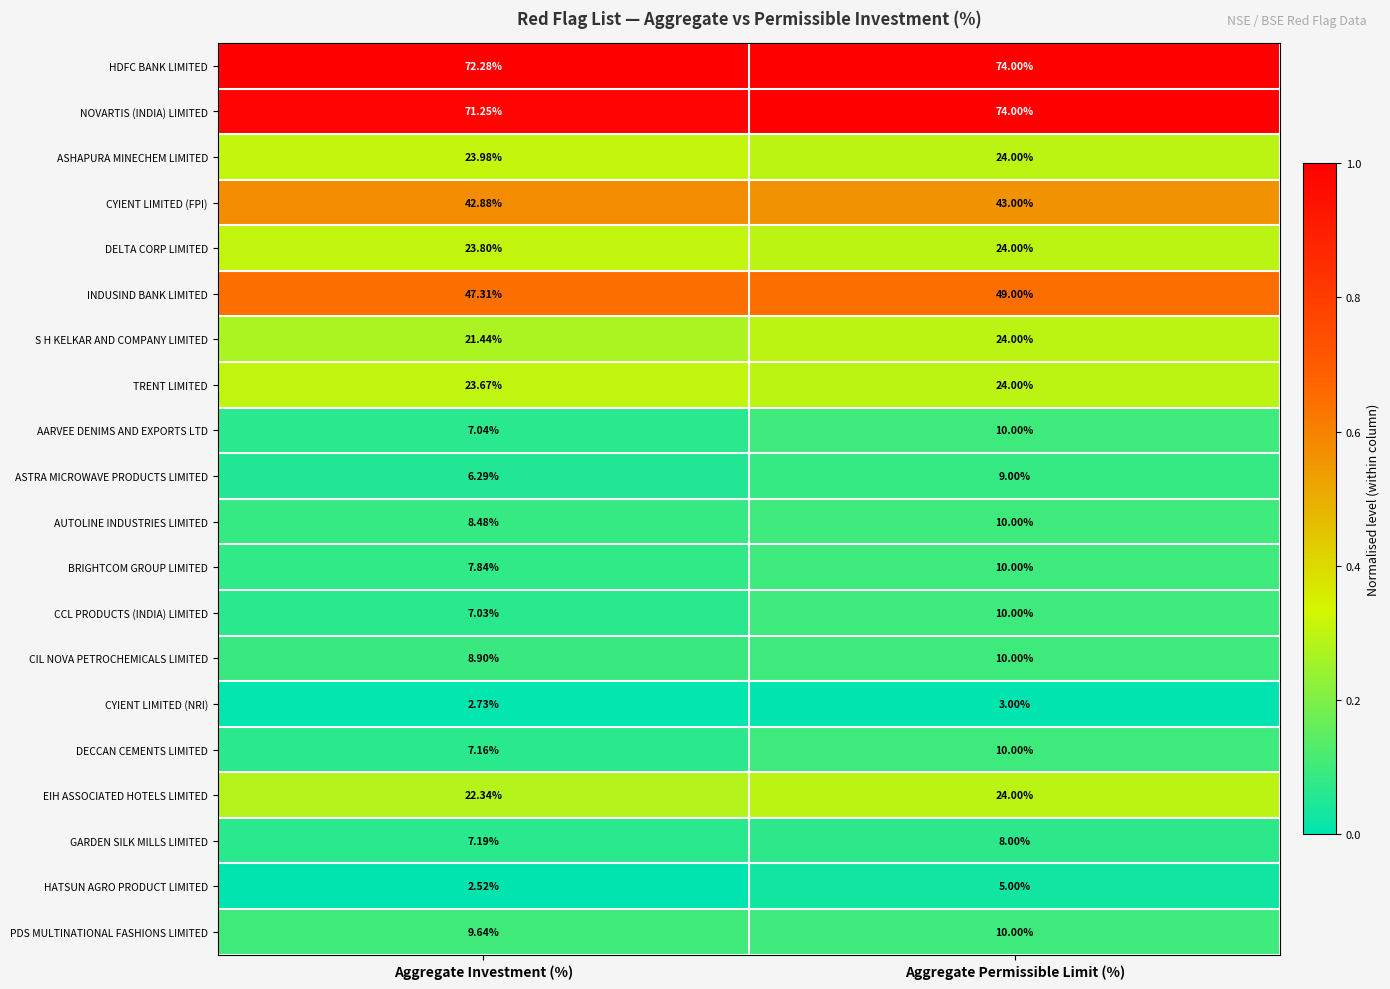

Rank the categories by ASHAPURA MINECHEM LIMITED value from highest to lowest.

Aggregate Permissible Limit (%), Aggregate Investment (%)